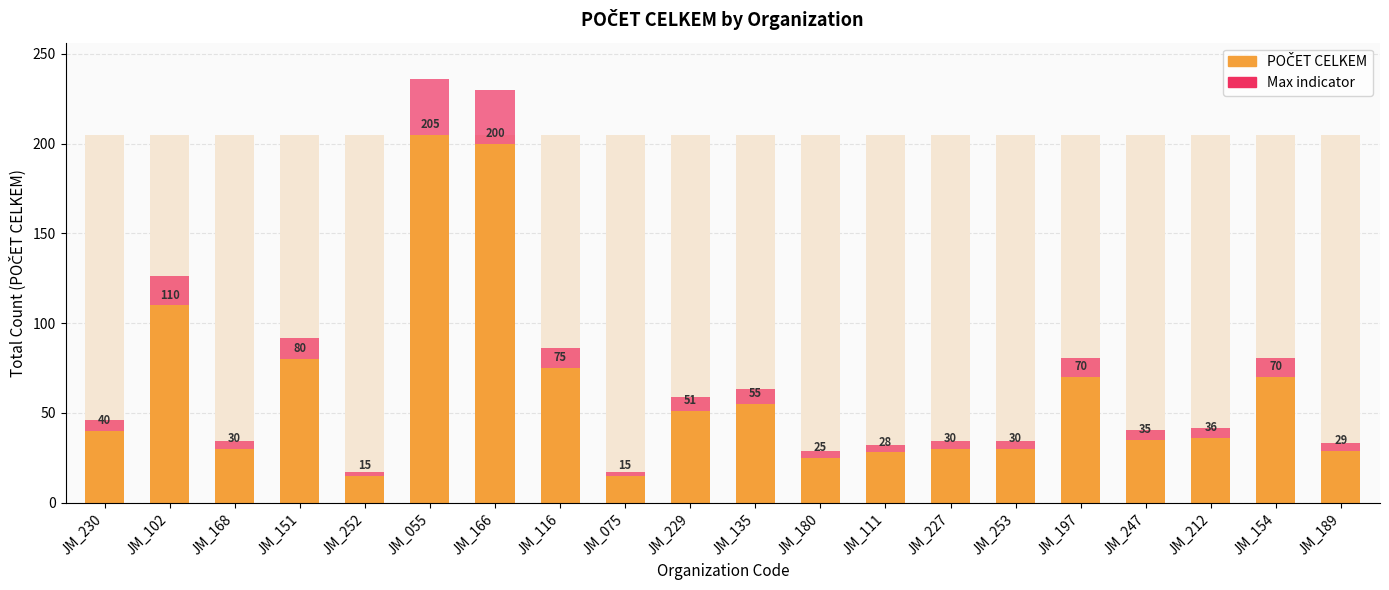

What is the approximate value of POČET CELKEM at JM_055?

205.0